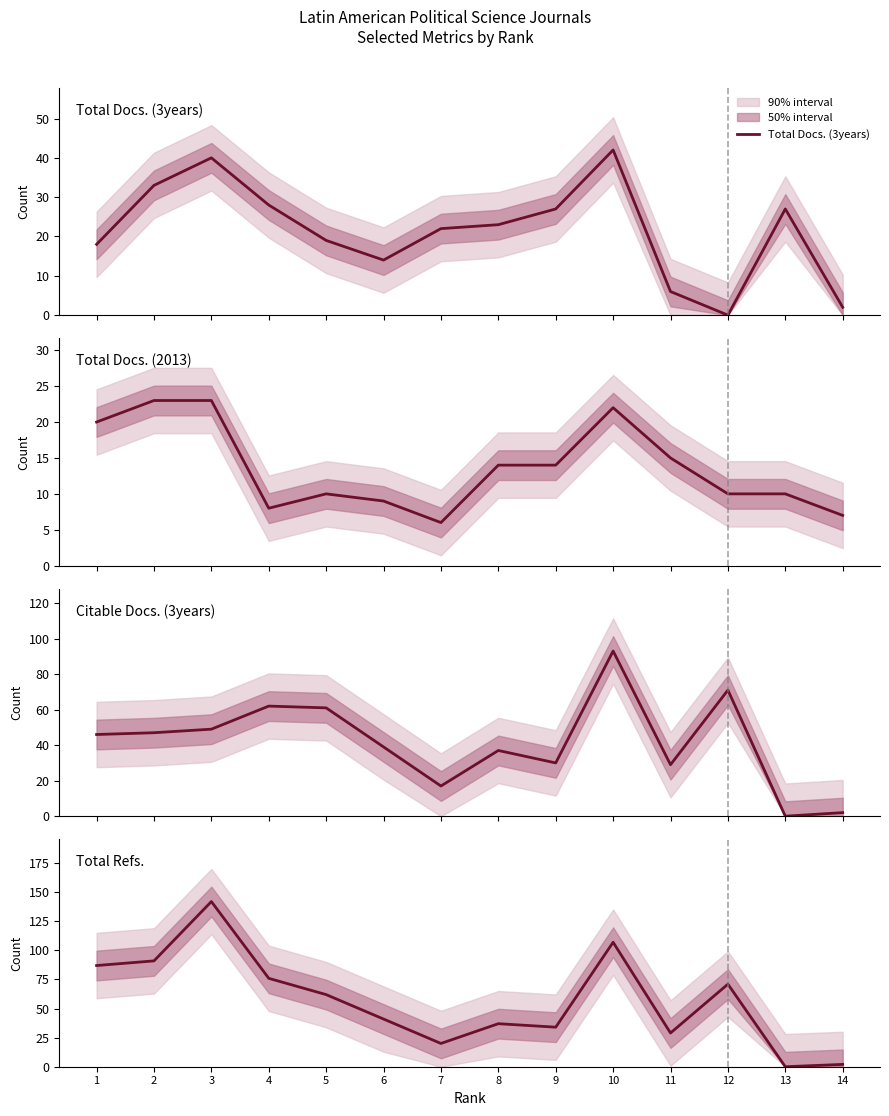

Which series has the largest total across all categories?

Total Refs.